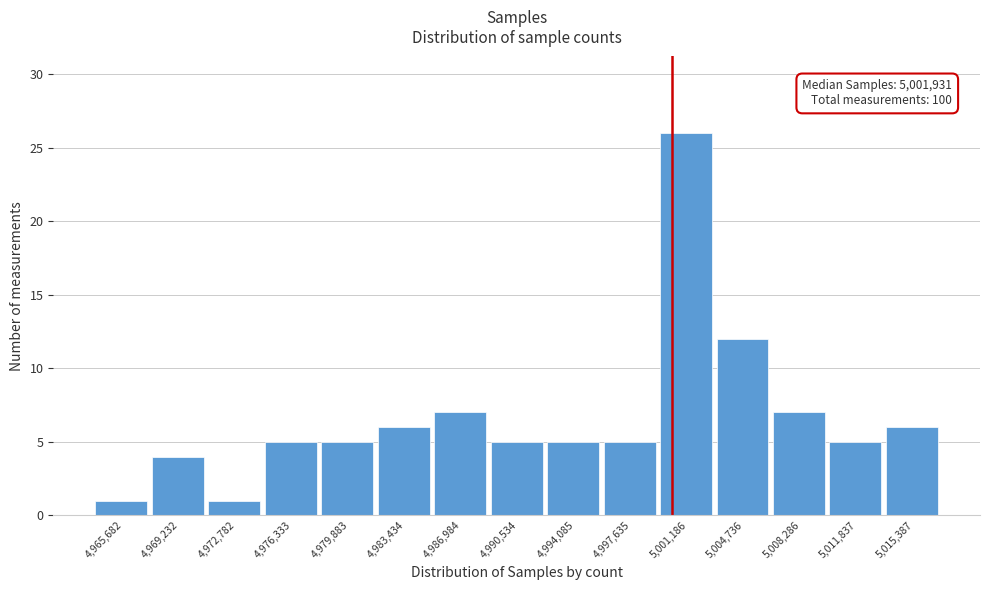

Reading right to left, transcribe all the data shown in this chart.

5,015,387=6	5,011,837=5	5,008,286=7	5,004,736=12	5,001,186=26	4,997,635=5	4,994,085=5	4,990,534=5	4,986,984=7	4,983,434=6	4,979,883=5	4,976,333=5	4,972,782=1	4,969,232=4	4,965,682=1